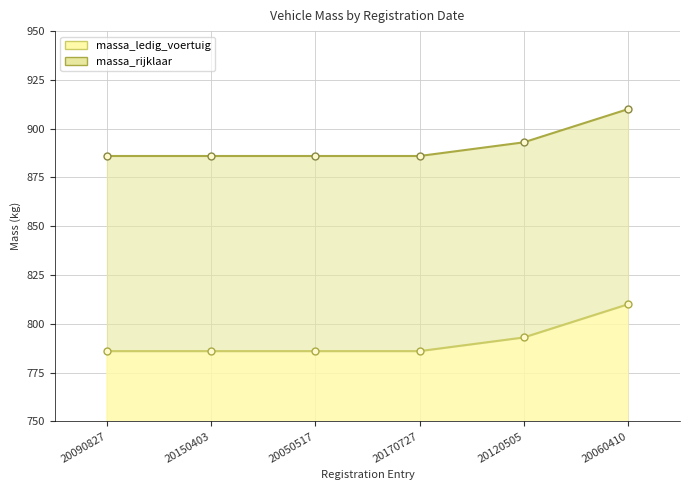

Is the value of massa_rijklaar at 20050517 greater than the value of massa_ledig_voertuig at 20060410?

Yes